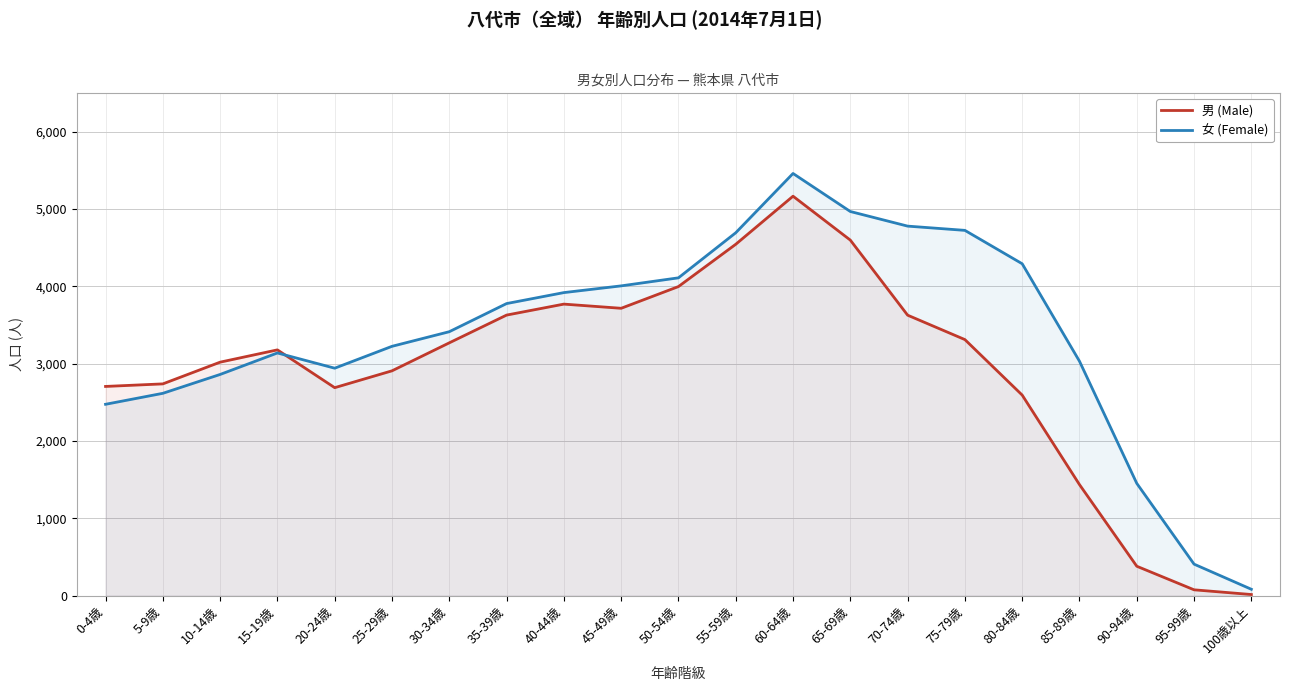

The value of 男 (Male) at 60-64歳 is 9202. True or false?

False